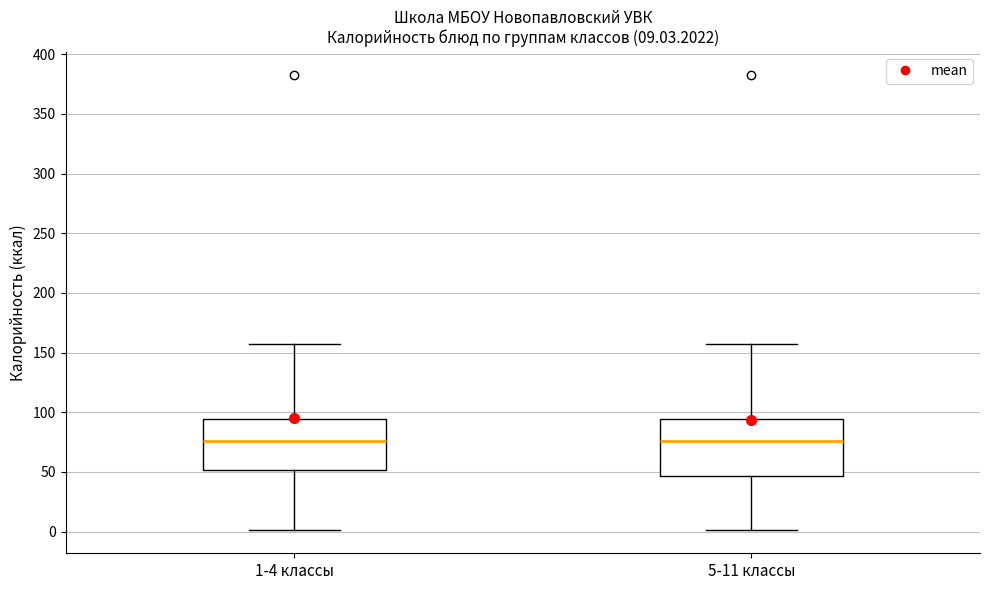

Comparing the boxes themselves (not the whiskers), which one is the tallest?

5-11 классы